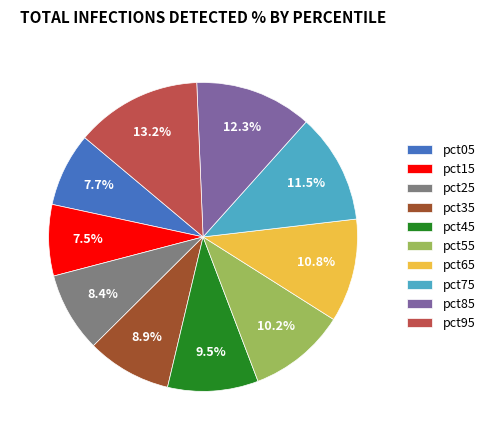

To the nearest percent, what is the difference between the largest and smallest slice percentages?

6%